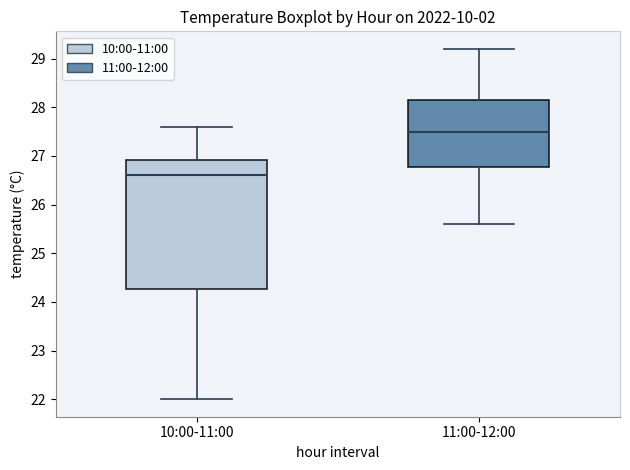

Comparing the boxes themselves (not the whiskers), which one is the tallest?

10:00-11:00